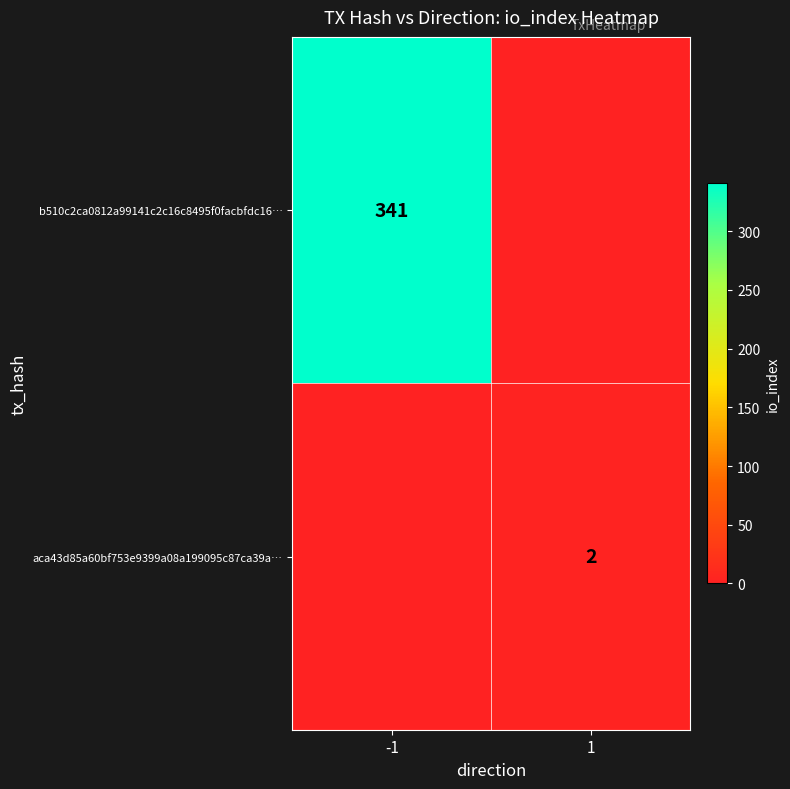

Is the value of aca43d85a60bf753e9399a08a199095c87ca39a… at 1 greater than the value of b510c2ca0812a99141c2c16c8495f0facbfdc16… at -1?

No